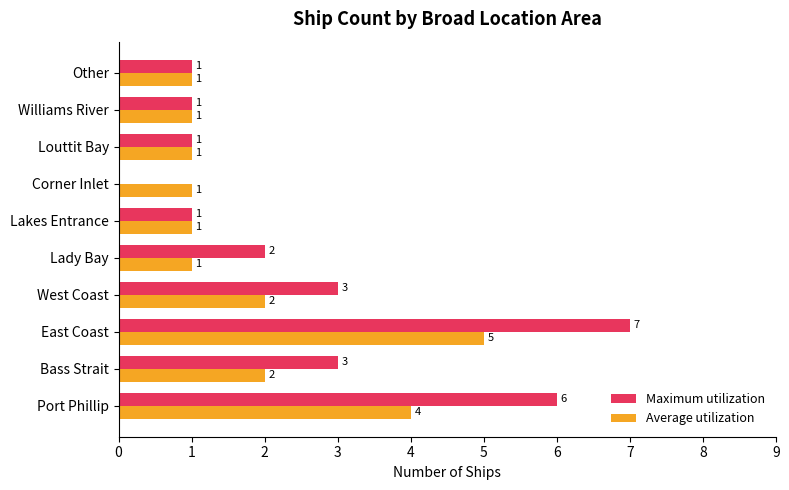

The Maximum utilization series shows 7 at East Coast. True or false?

True